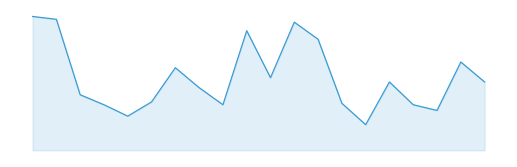

Does the chart display data point markers on the line(s)?

No